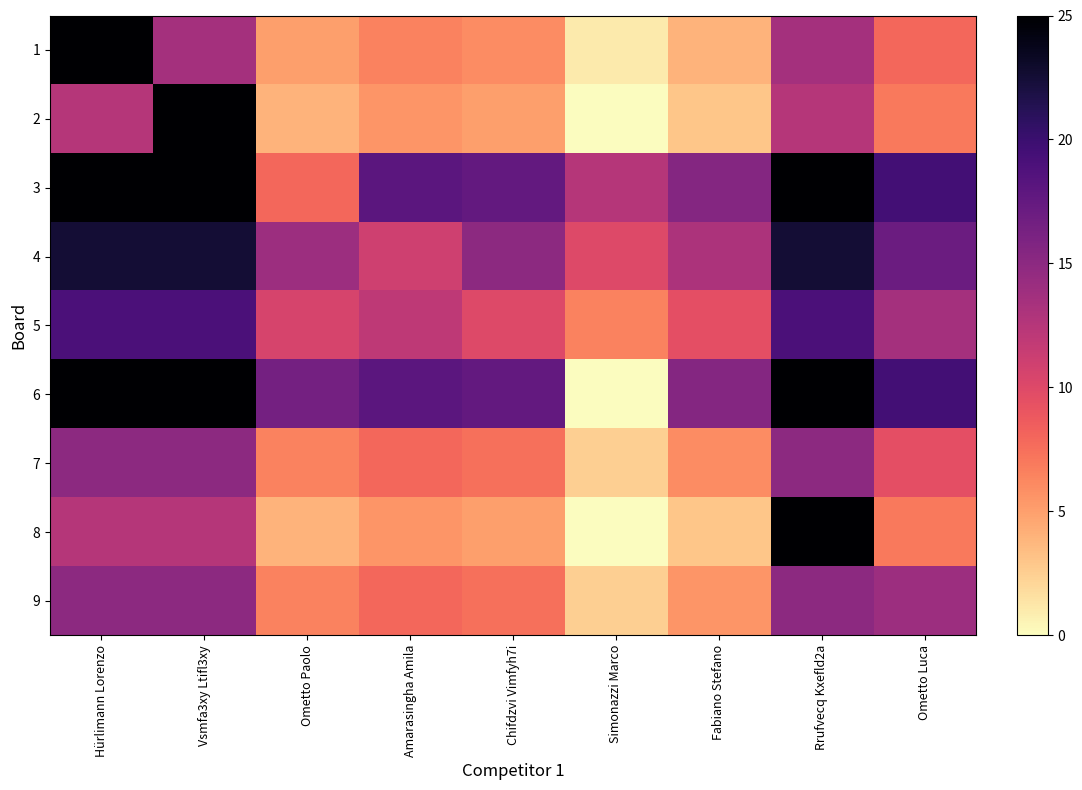

List the series in order of their peak value, lowest first.

7, 9, 5, 4, 1, 2, 3, 6, 8